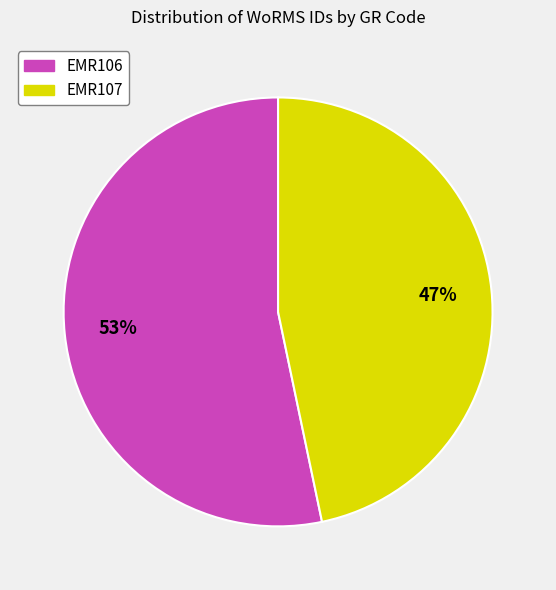

To the nearest percent, what is the combined percentage of EMR107 and EMR106?

100%